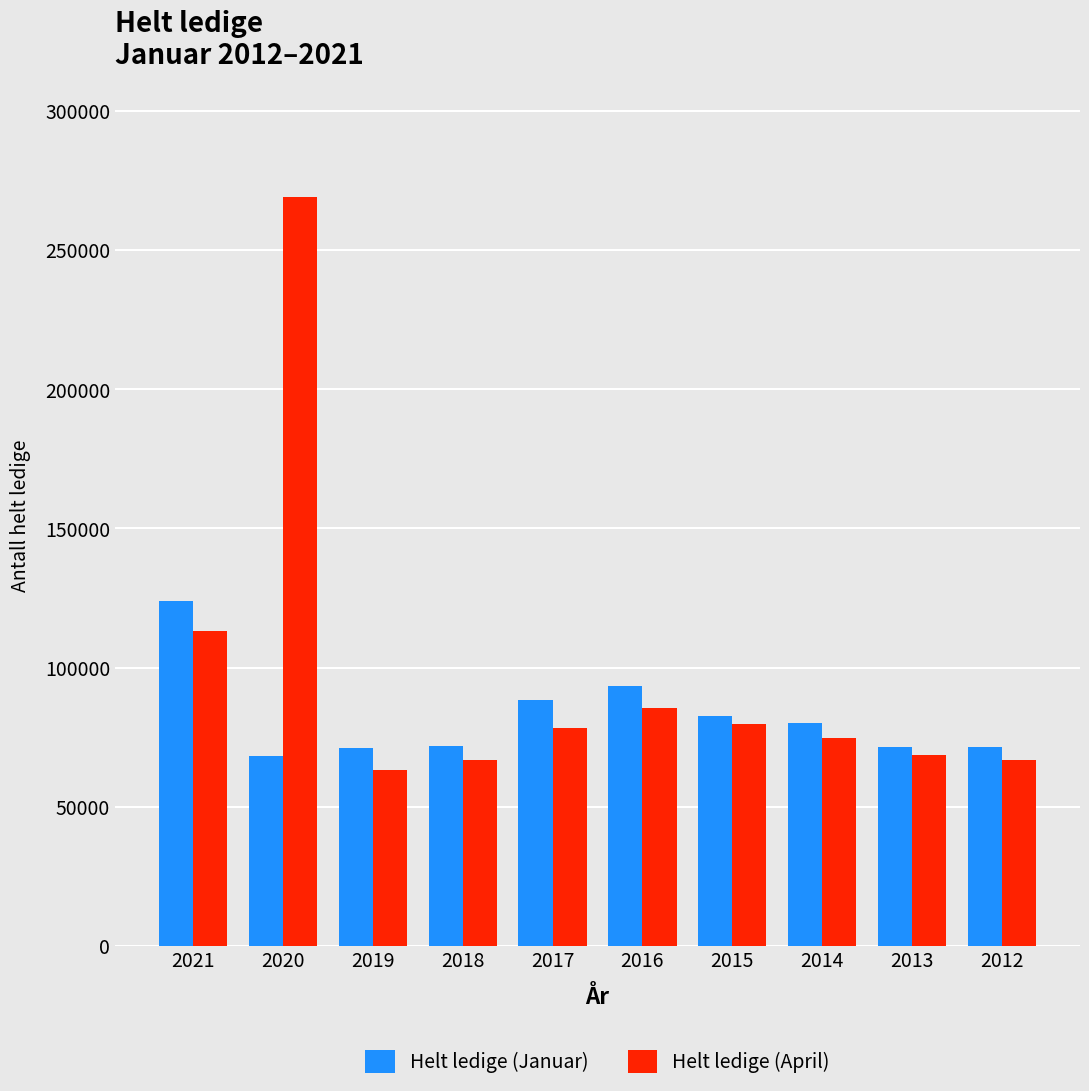

What is the sum of the Helt ledige (Januar) values at 2020 and 2013?

139590